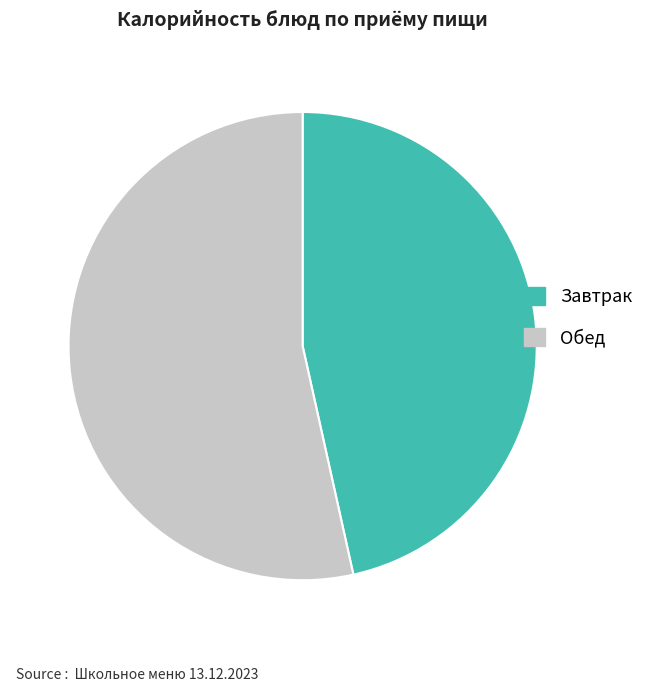

The Завтрак slice represents 47% of the pie. True or false?

True